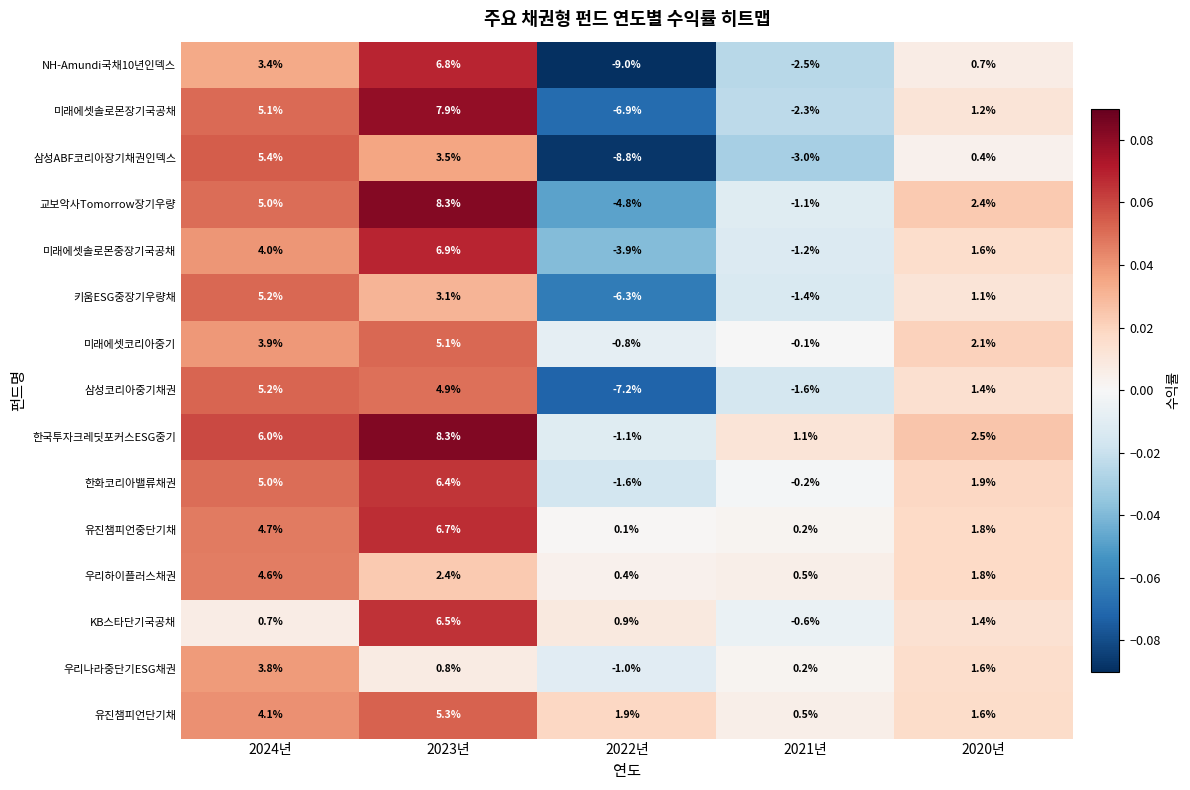

Between 2022년 and 2020년, which series saw the biggest shift?

NH-Amundi국채10년인덱스